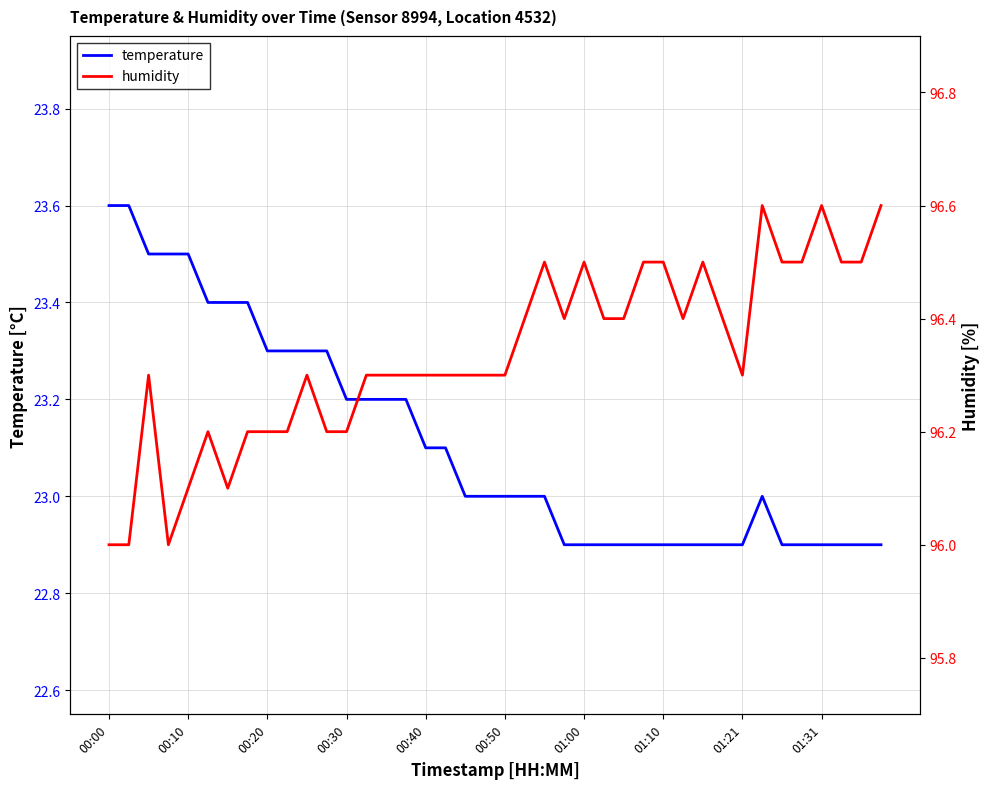

Is it true that temperature equals 12.7 at 00:30?

False